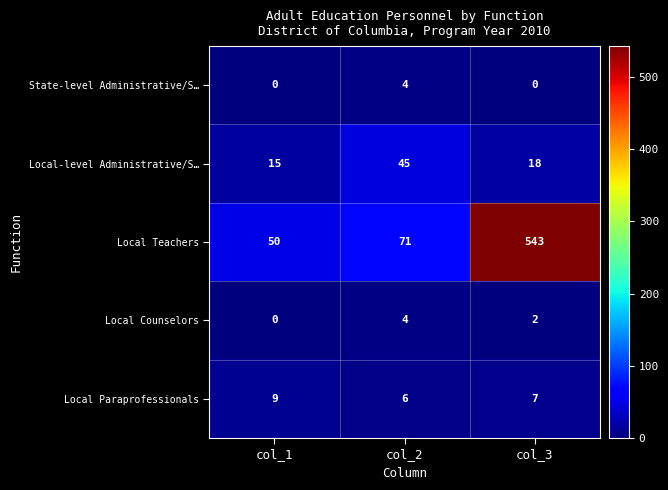

Reading left to right, transcribe all the data shown in this chart.

State-level Administrative/S…: 0	4	0
Local-level Administrative/S…: 15	45	18
Local Teachers: 50	71	543
Local Counselors: 0	4	2
Local Paraprofessionals: 9	6	7